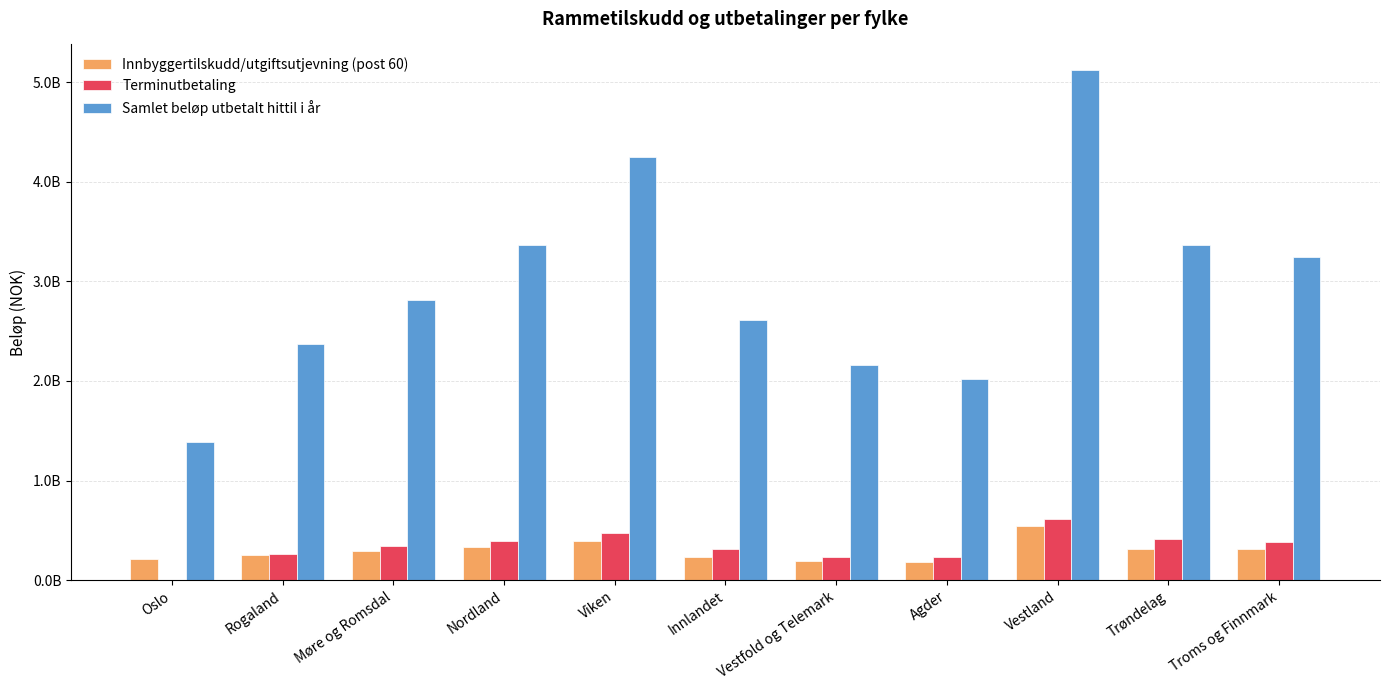

Are the bars horizontal?

No